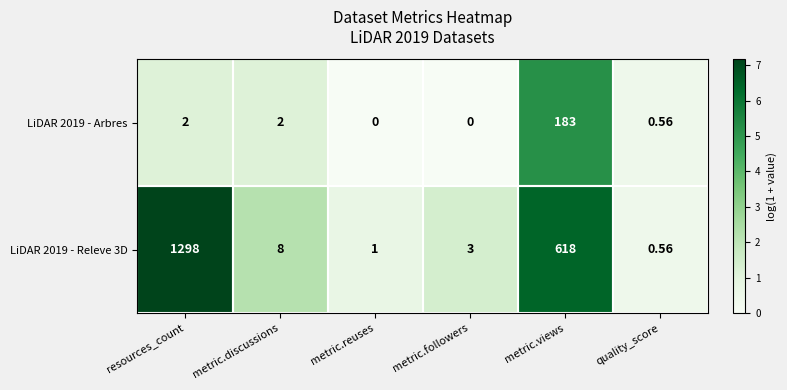

At which category does the chart reach its peak across all series?

resources_count